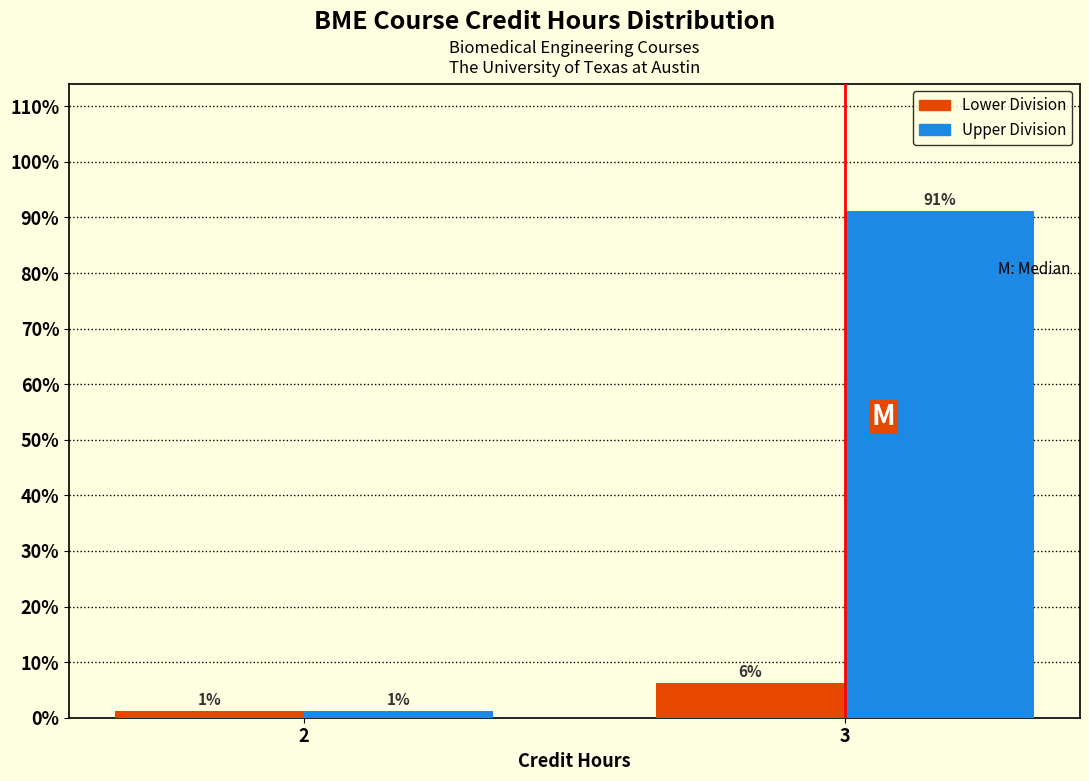

What are all the series names shown in the legend?

Lower Division, Upper Division